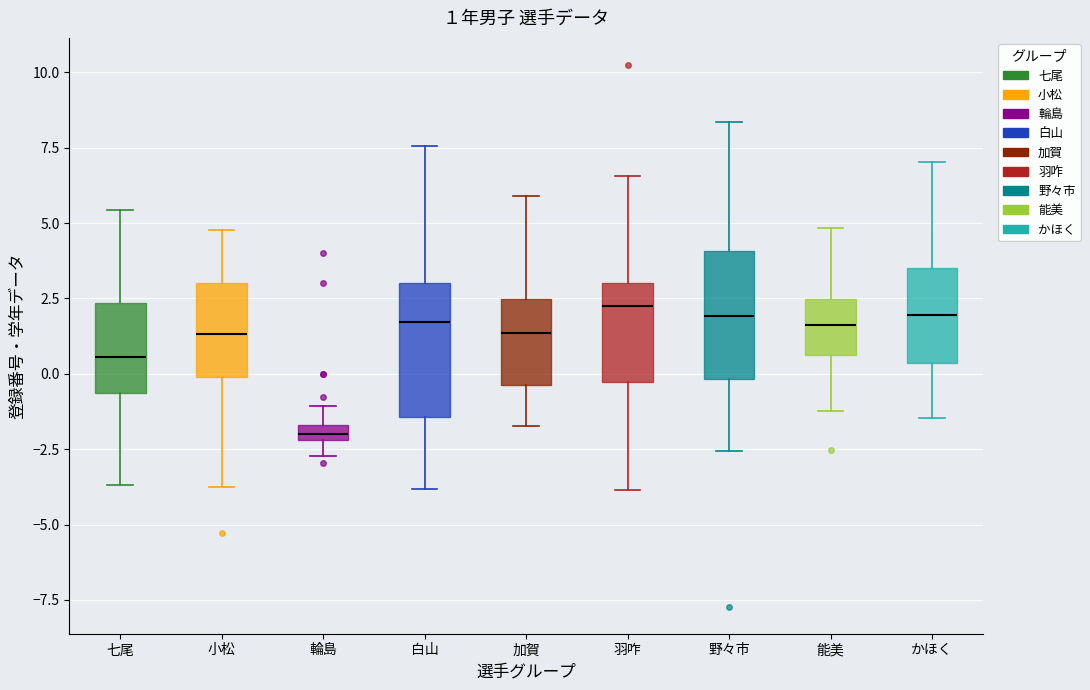

Which box's median line is the lowest?

輪島